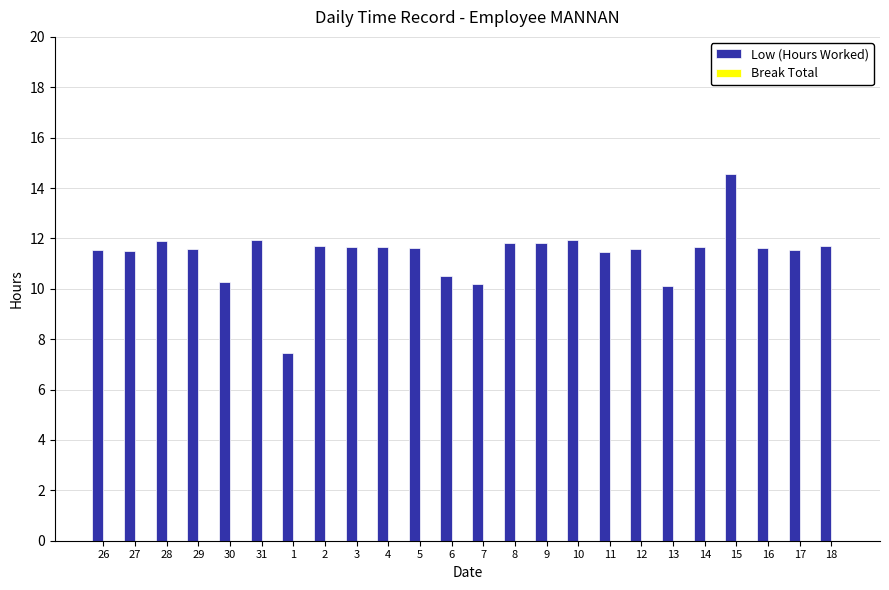

Between 18 and 1, which is larger?

18